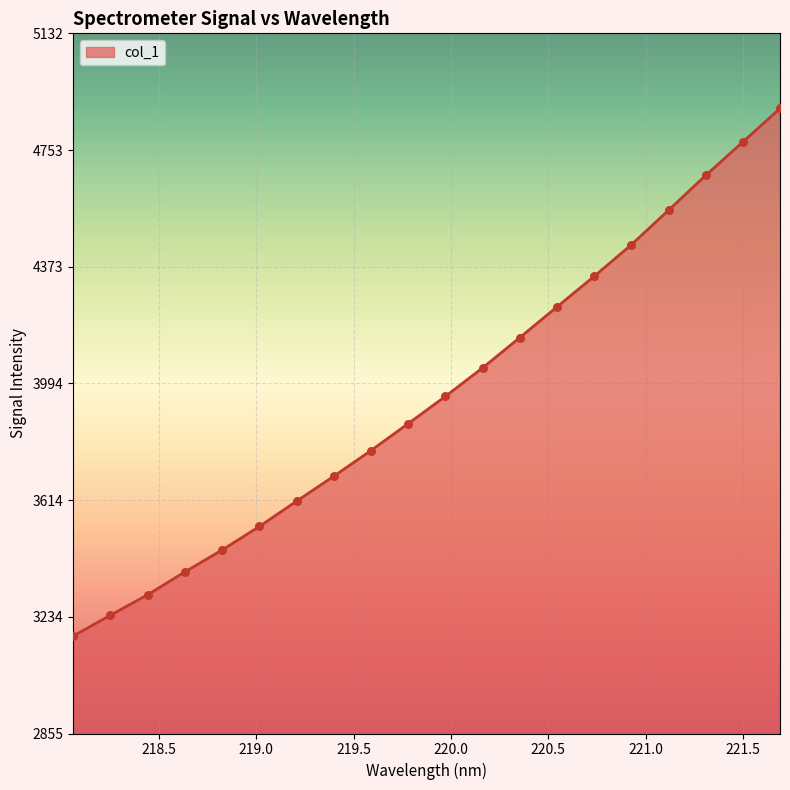

What is the difference between the maximum and minimum values?

1715.9